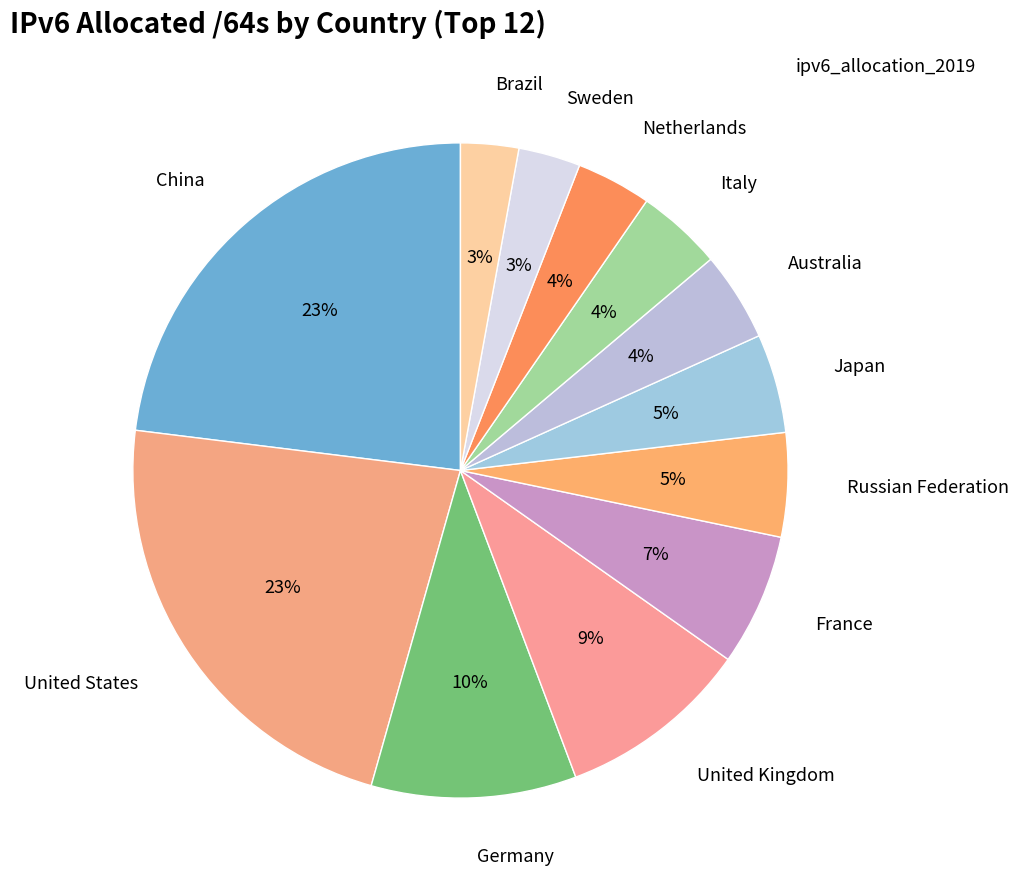

Which category has the biggest portion of the pie?

China